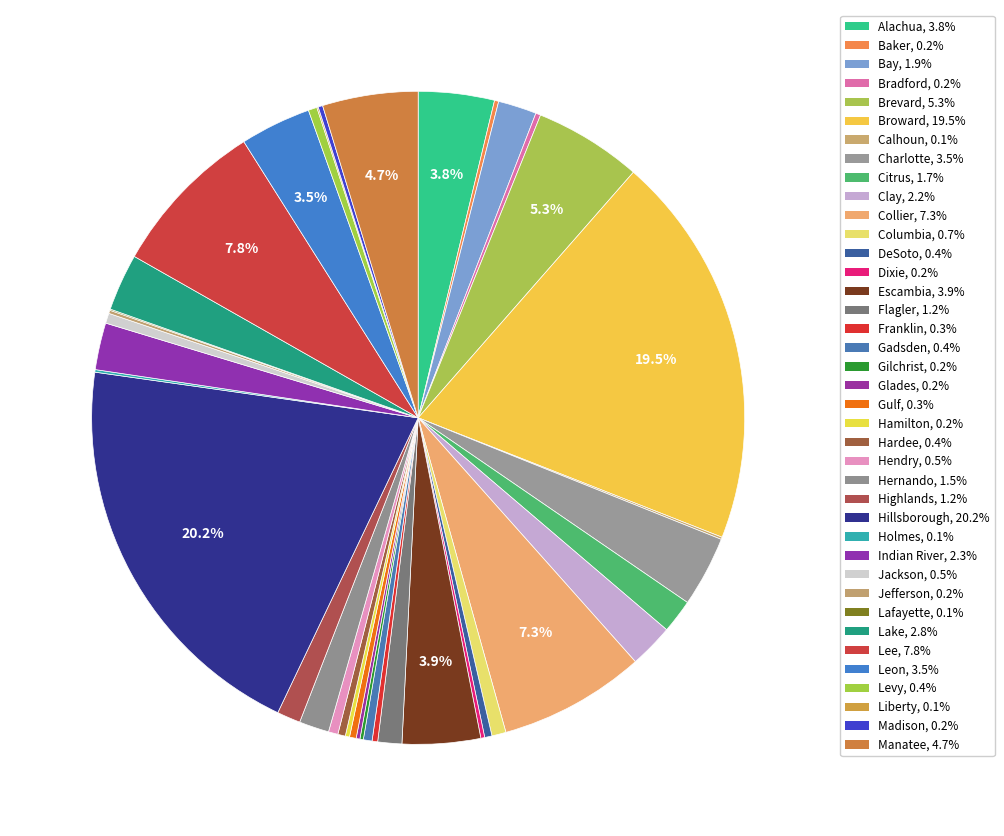

How many segments does this pie chart have?

39